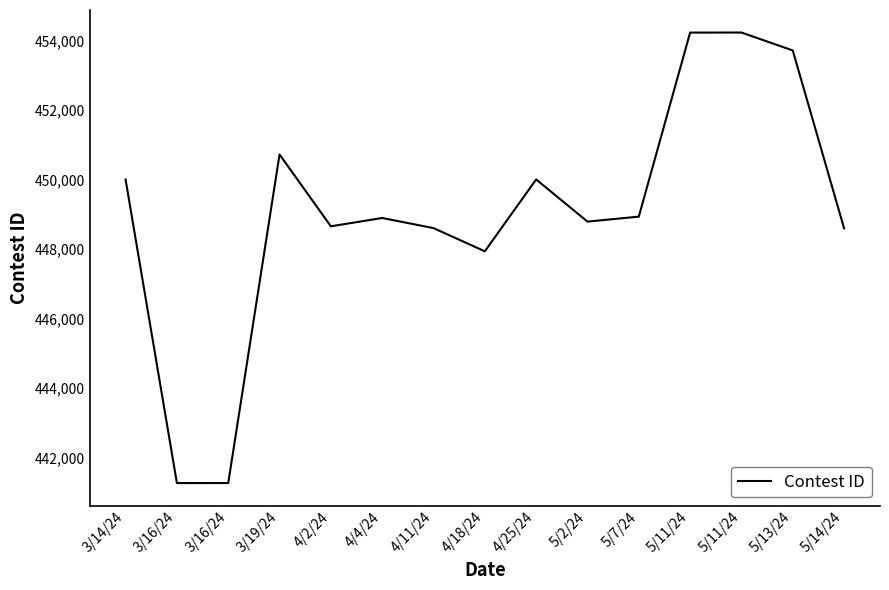

What is the label of the 12th point from the right?

3/19/24